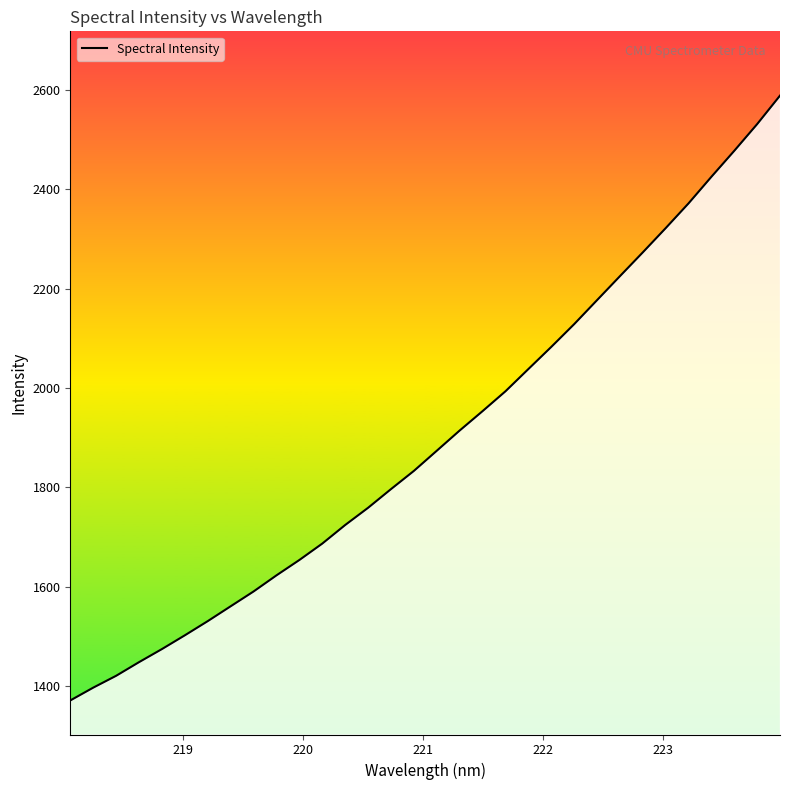

What is the maximum value shown in the chart?

2588.4